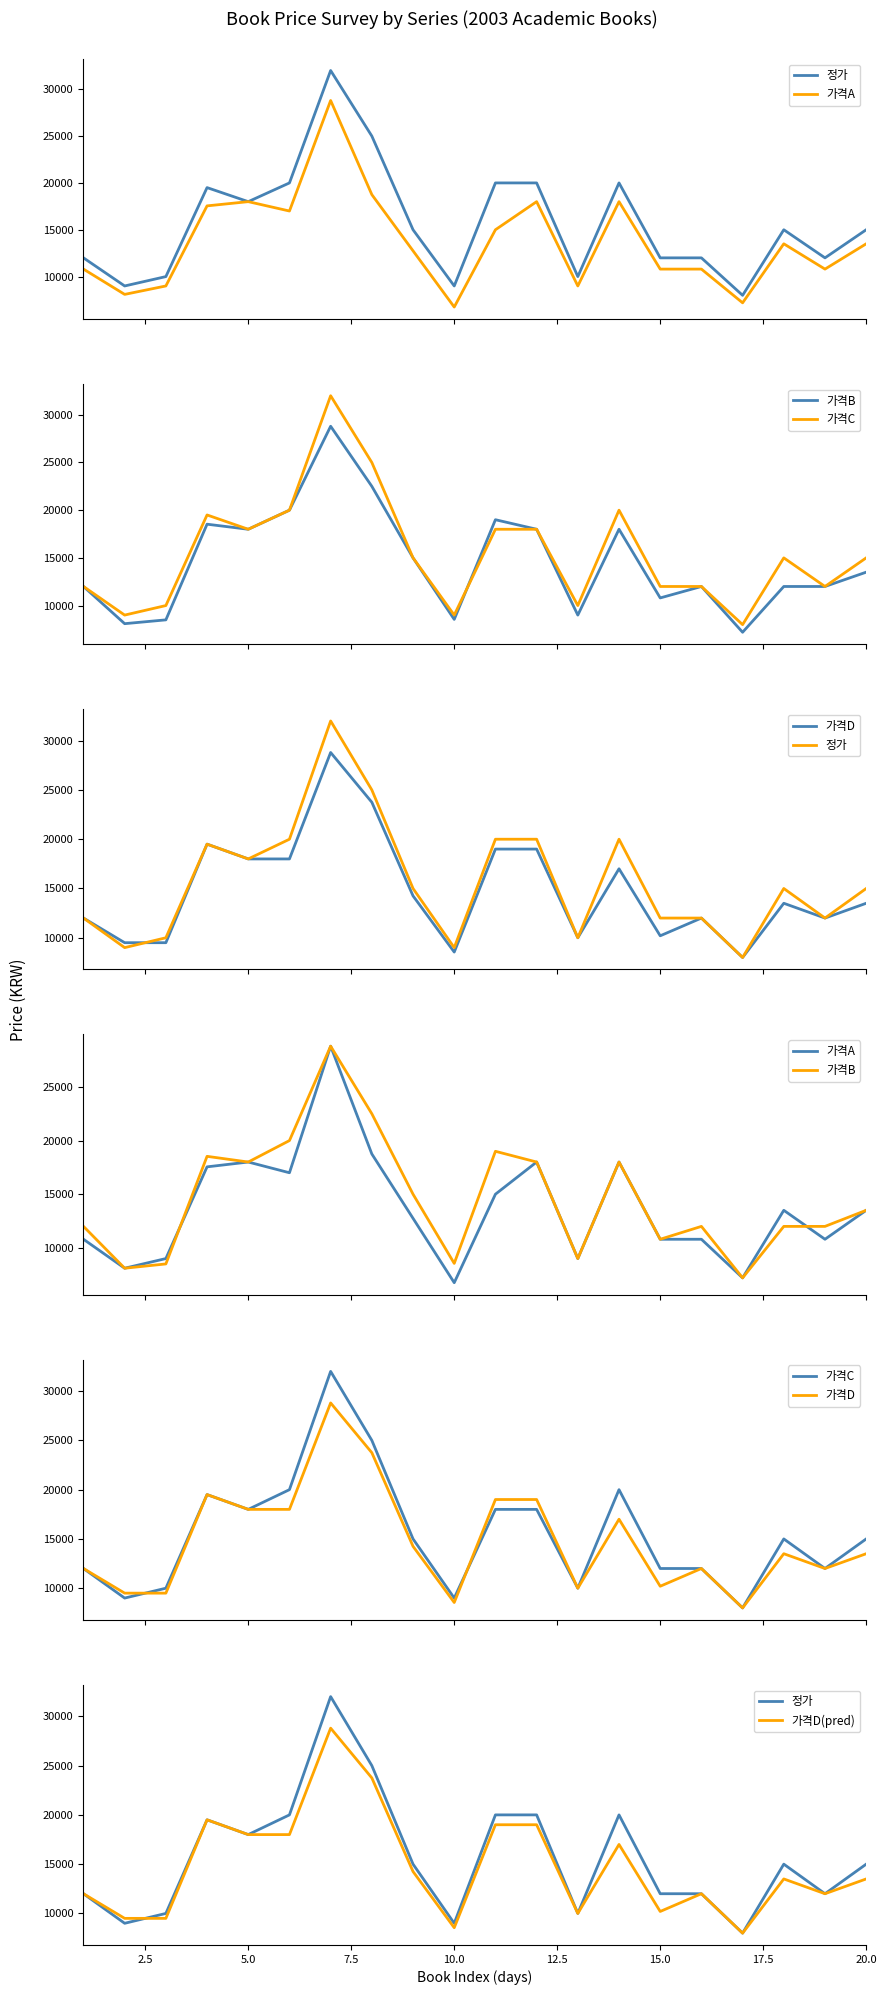

What is the average value of the 가격D series?

14802